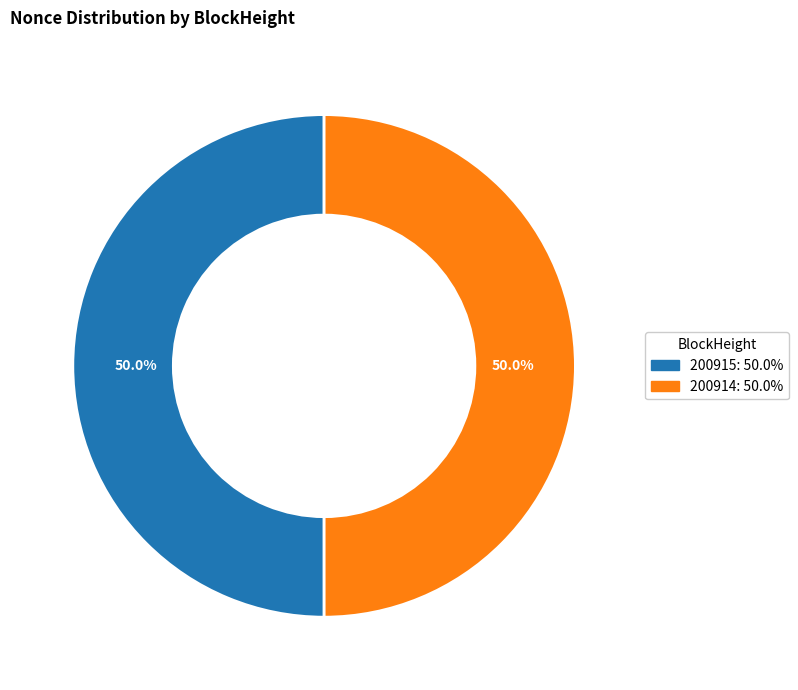

True or false: 200914 accounts for 42% of the total.

False